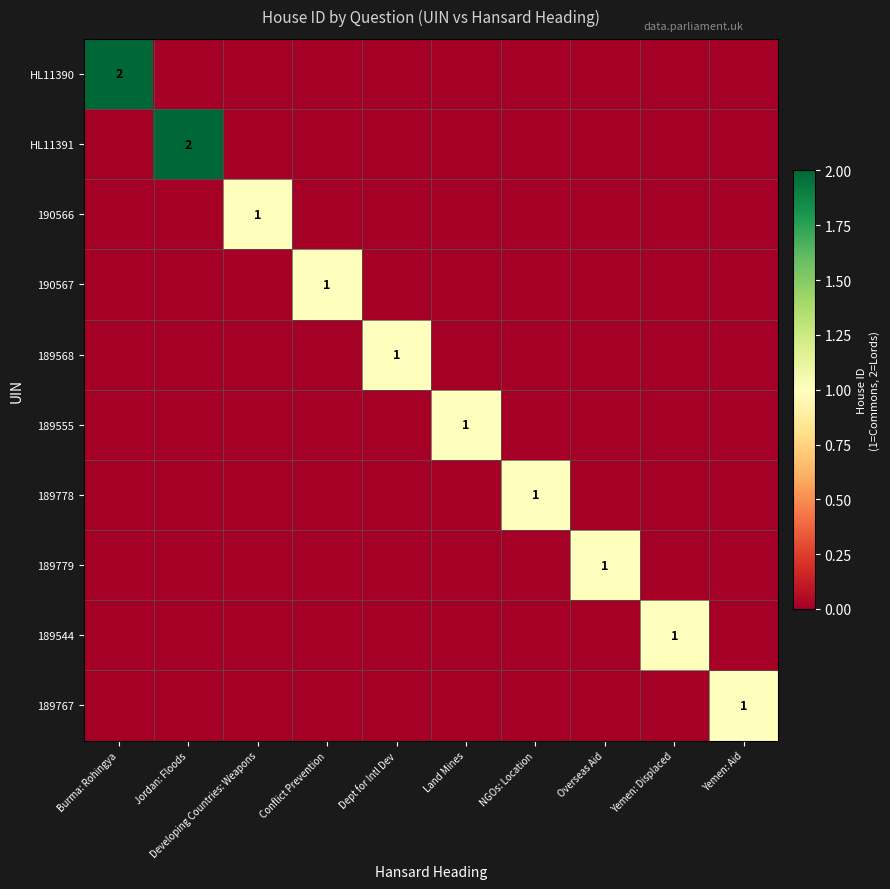

At which category does the chart reach its peak across all series?

Burma: Rohingya